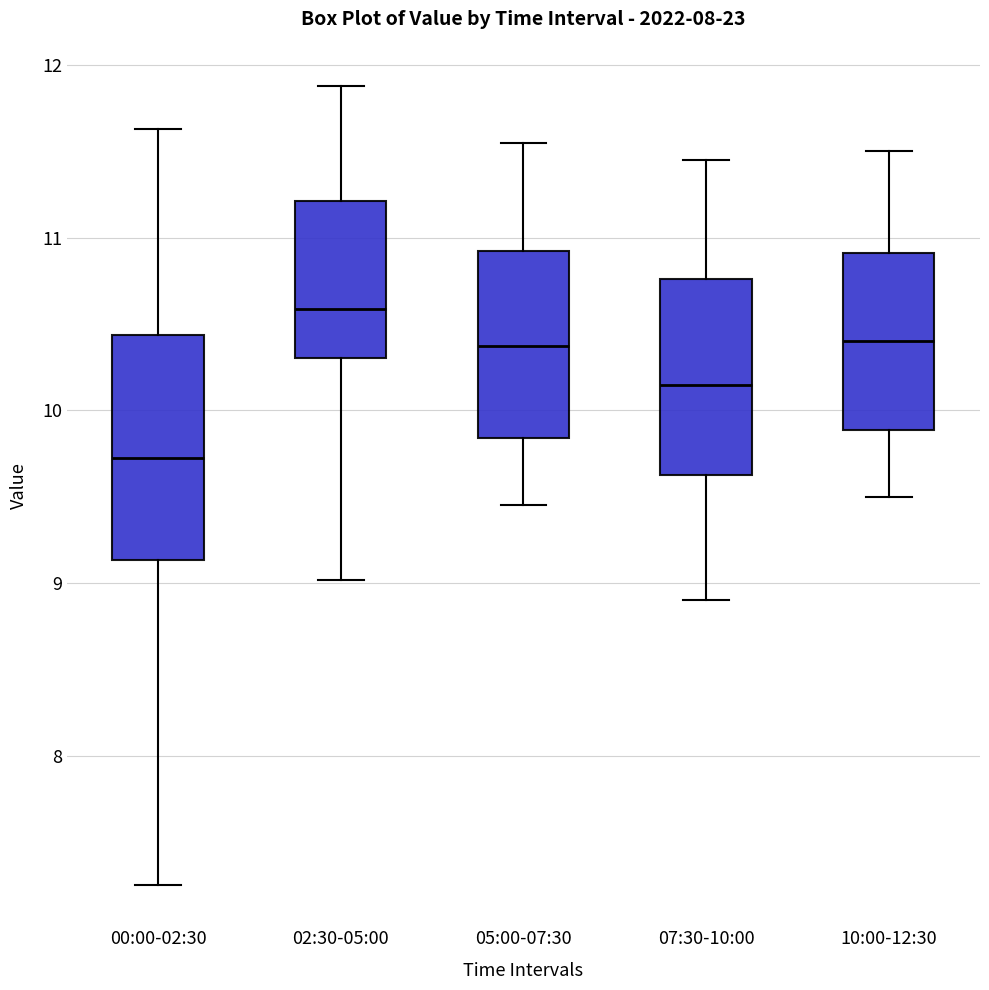

Reading left to right, read every box against the y-axis: the position of its median line, the range the box covers, and the ends of its whiskers. The values are not printed on the chart, so give them approximately, as read against the axis.

00:00-02:30: median 9.7, box 9.1 to 10.4, whiskers 7.3 to 11.6
02:30-05:00: median 10.6, box 10.3 to 11.2, whiskers 9.0 to 11.9
05:00-07:30: median 10.4, box 9.8 to 10.9, whiskers 9.5 to 11.6
07:30-10:00: median 10.2, box 9.6 to 10.8, whiskers 8.9 to 11.5
10:00-12:30: median 10.4, box 9.9 to 10.9, whiskers 9.5 to 11.5